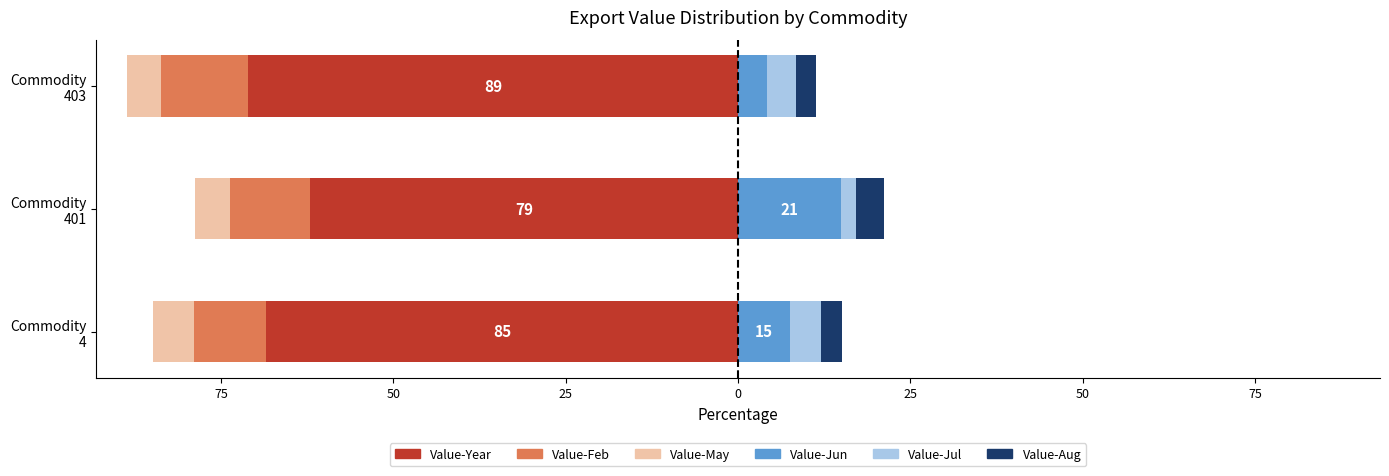

Reading right to left, transcribe all the data shown in this chart.

Value-Year: -71.1	-62.1	-68.5
Value-Feb: -12.7	-11.5	-10.5
Value-May: -4.9	-5.2	-6.0
Value-Jun: 4.2	14.9	7.6
Value-Jul: 4.2	2.2	4.4
Value-Aug: 2.8	4.0	3.1